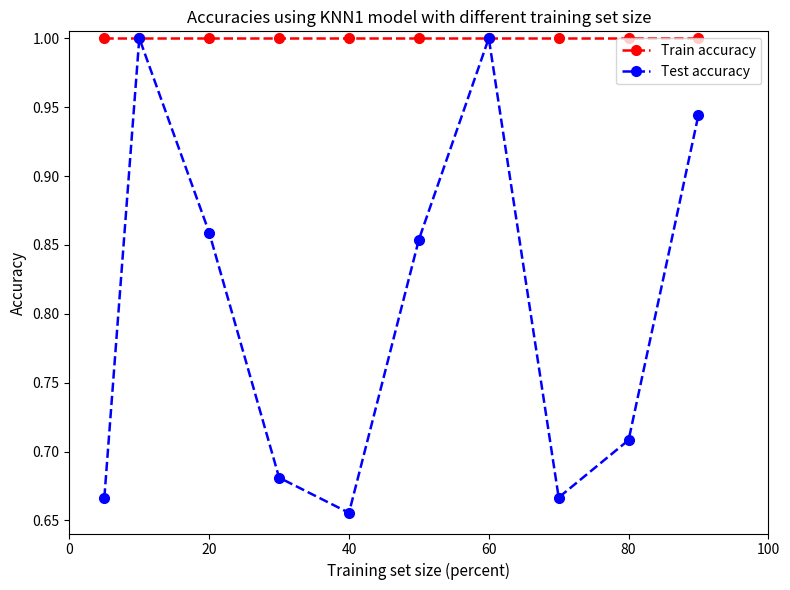

List the series in order of their overall mean, highest first.

Train accuracy, Test accuracy